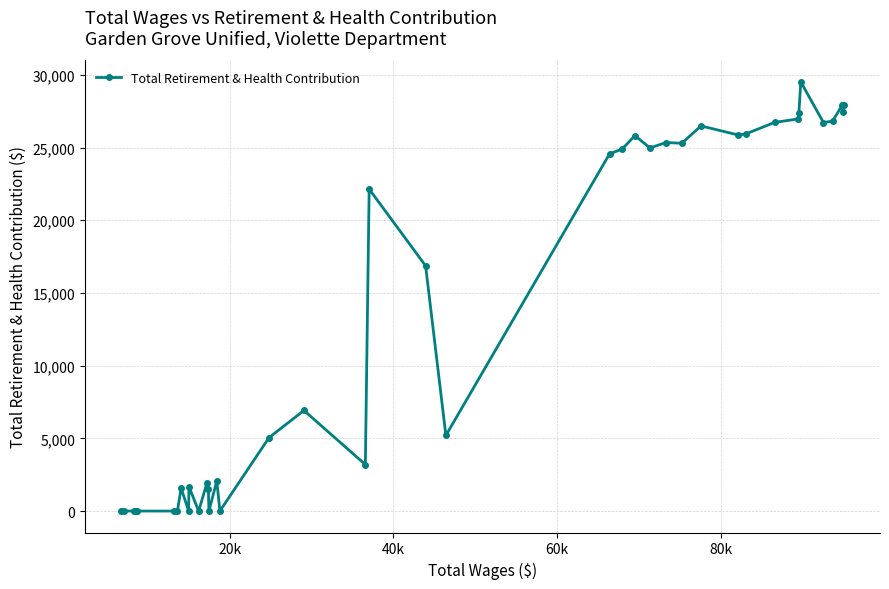

What is the average value?

13619